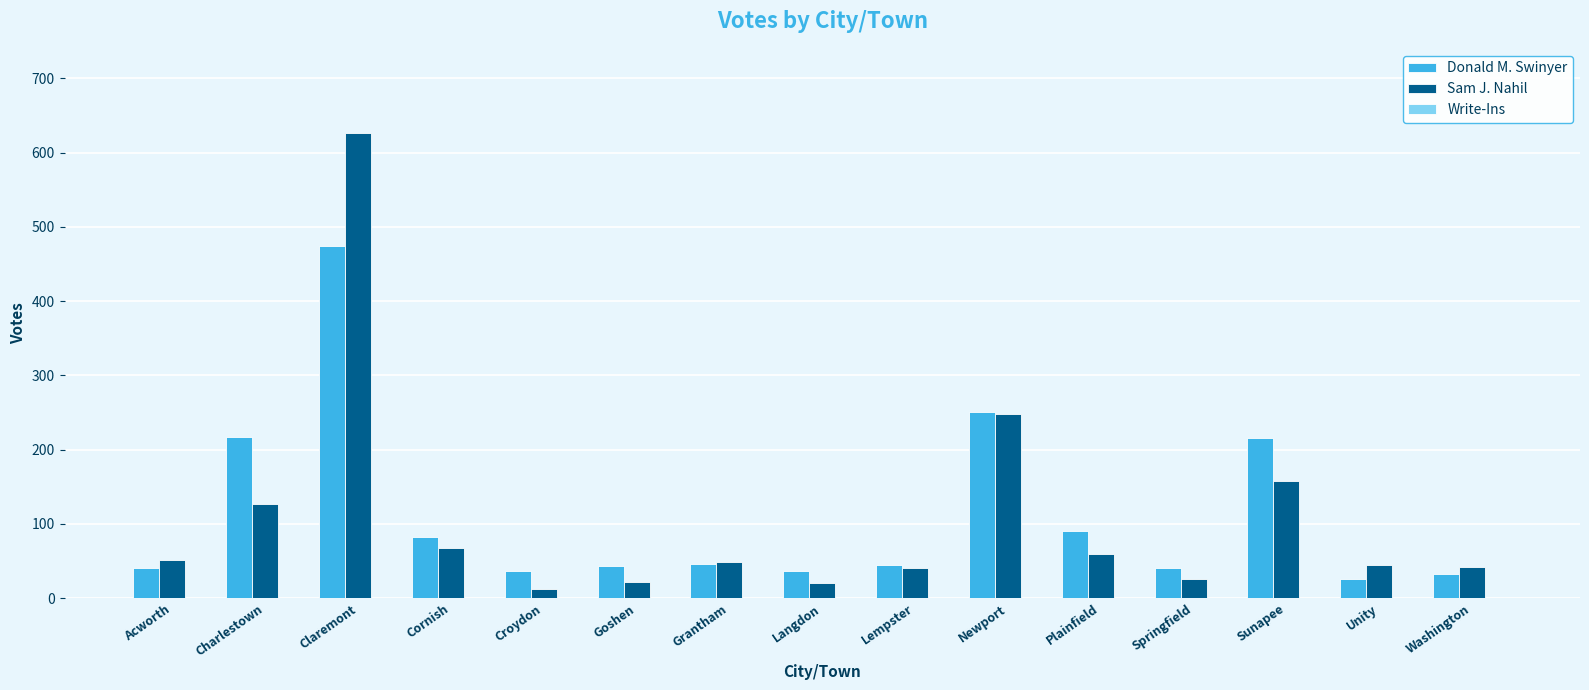

What is the average value of the Donald M. Swinyer series?

112